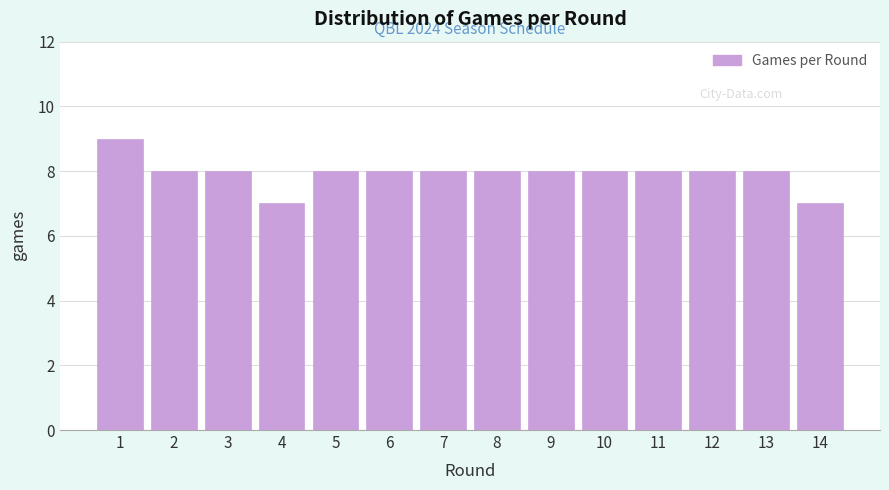

Reading left to right, extract all data points from this chart.

9	8	8	7	8	8	8	8	8	8	8	8	8	7